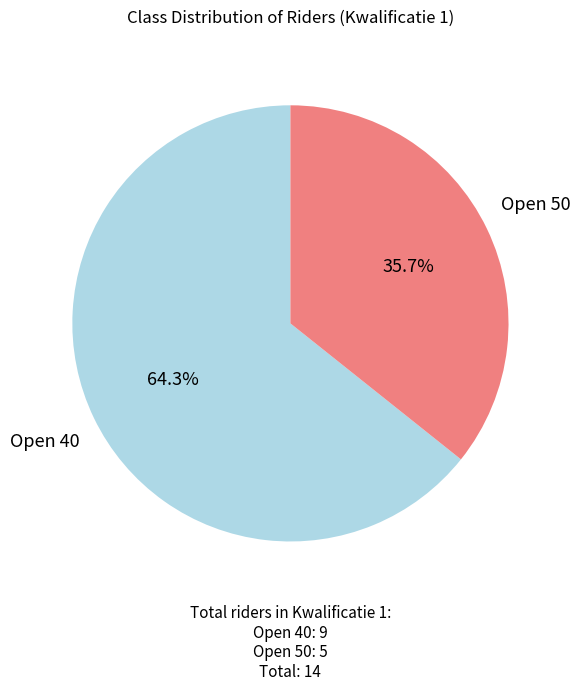

How many slices are in this pie chart?

2